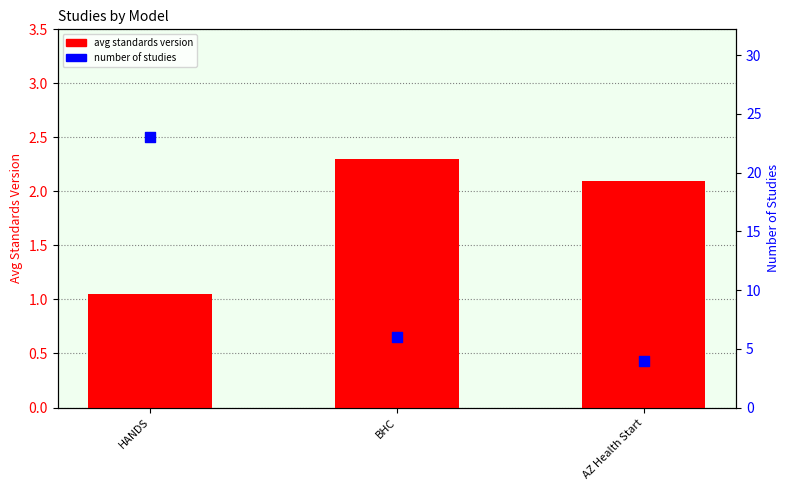

Which series contains the highest Y value?

number of studies